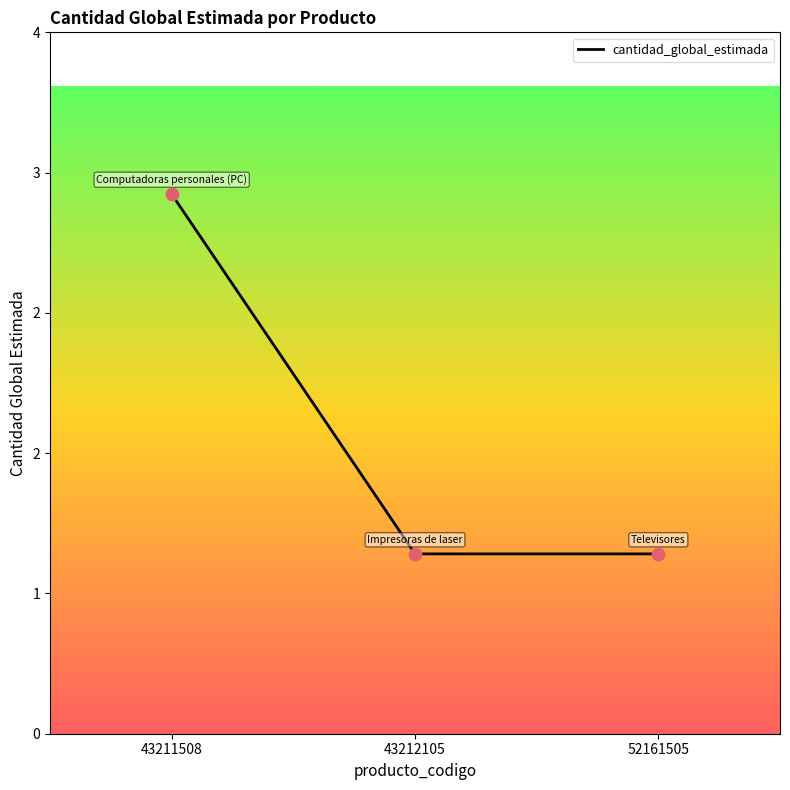

Between 43211508 and 43212105, which is larger?

43211508